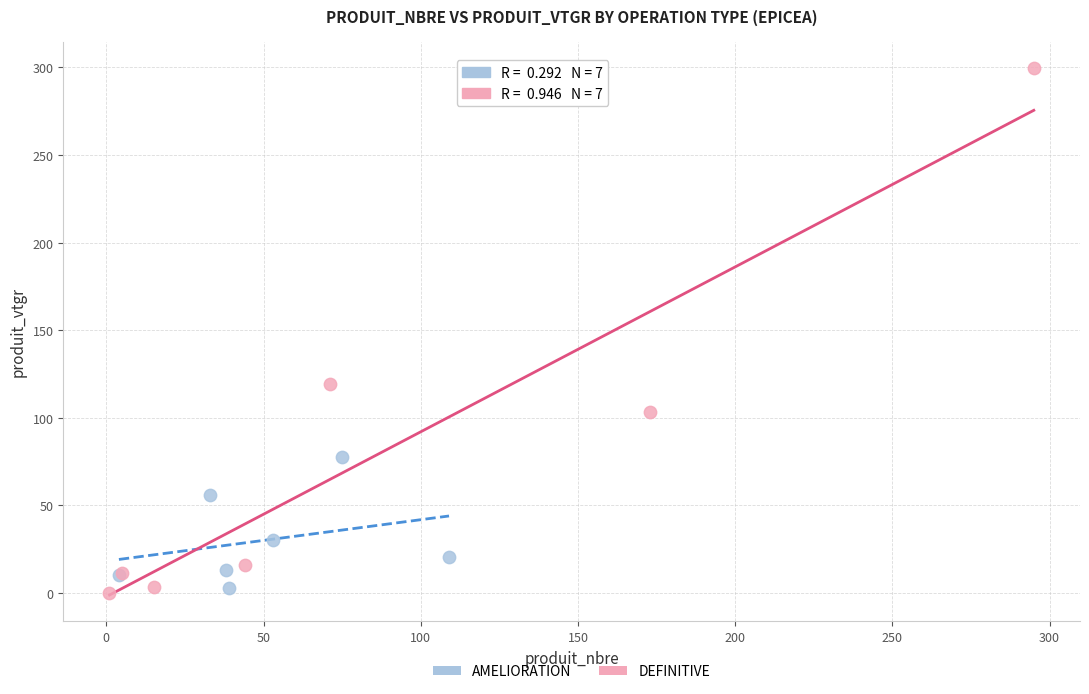

Which series reaches the maximum Y coordinate?

DEFINITIVE